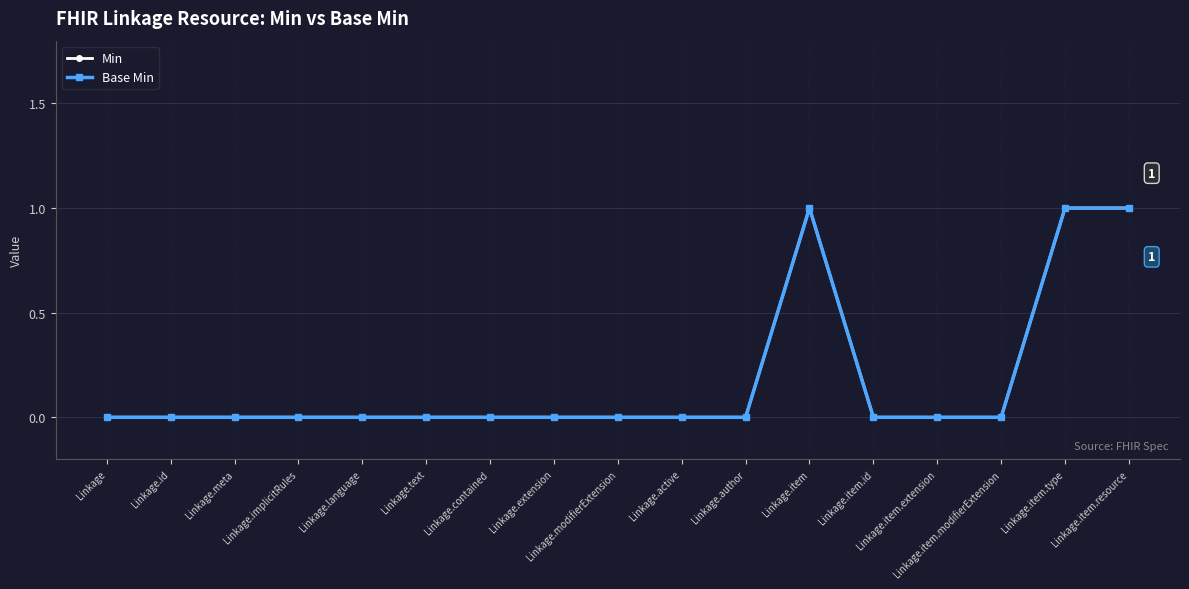

What is the difference between the second highest and minimum values in the Min series?

1